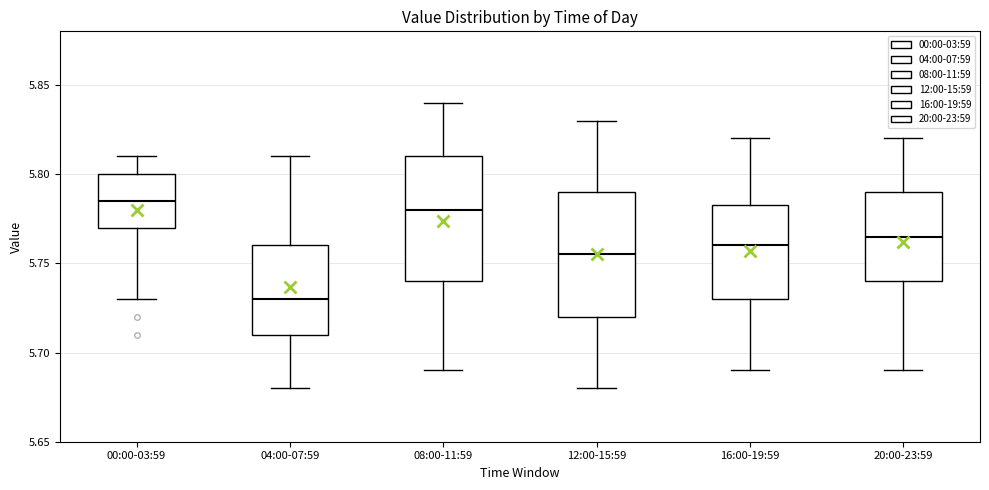

Where does the lower whisker of the box for 00:00-03:59 end on the y-axis? The values are not printed on the chart, so give them approximately, as read against the axis.

5.730